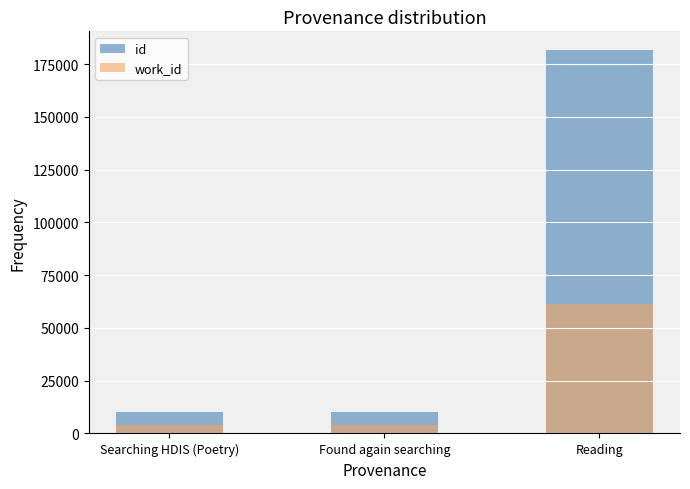

Which has a higher value, Found again searching or Reading?

Reading